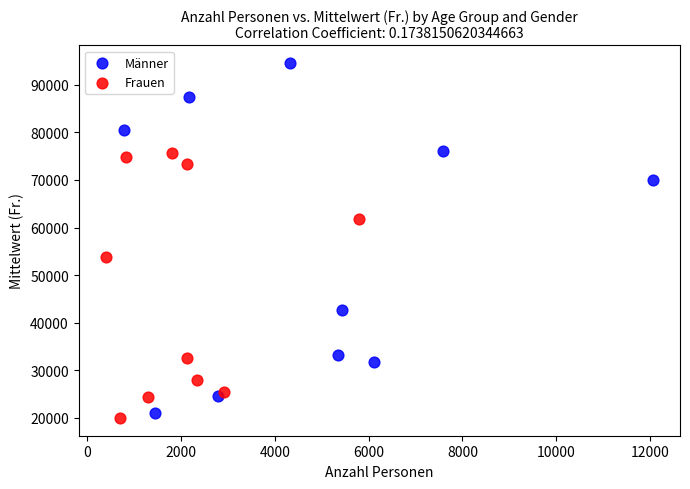

Which series reaches the minimum Y coordinate?

Frauen